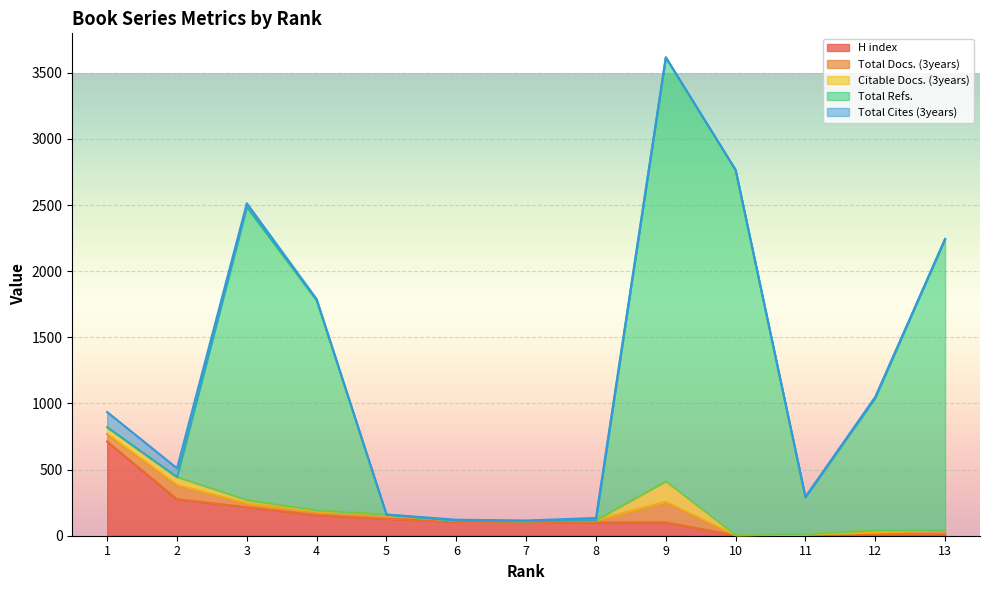

Where is the first local minimum for Total Docs. (3years)?

4